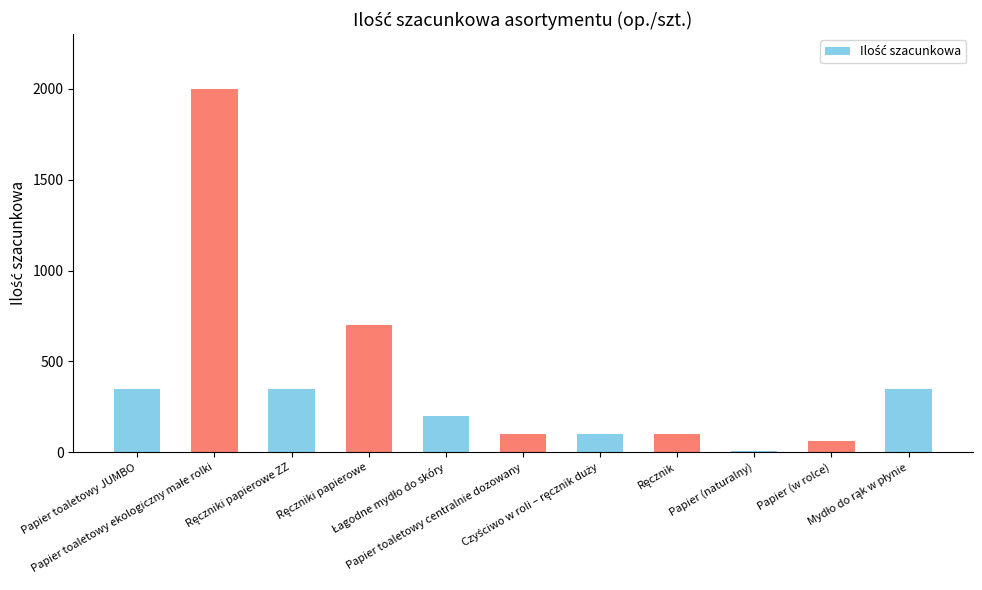

What is the difference between the maximum and minimum values?

1990